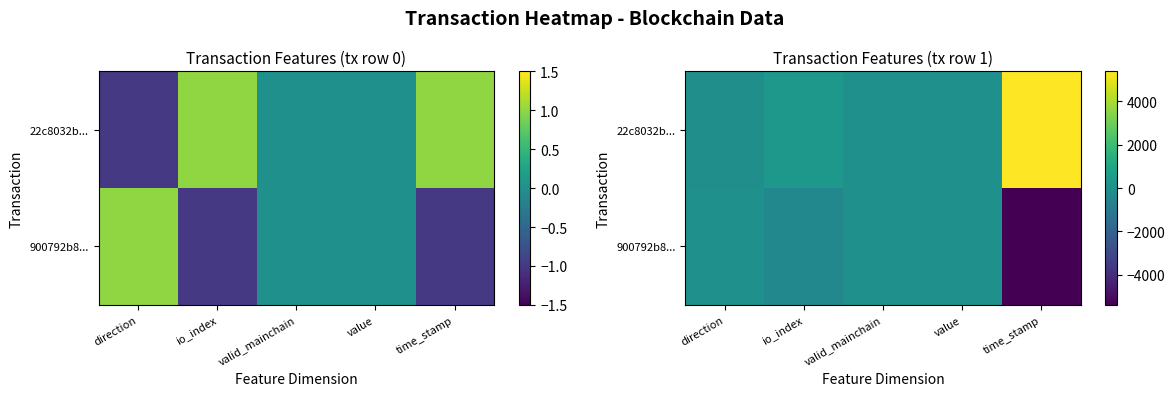

Is it true that 22c8032b... equals 349 at io_index?

True